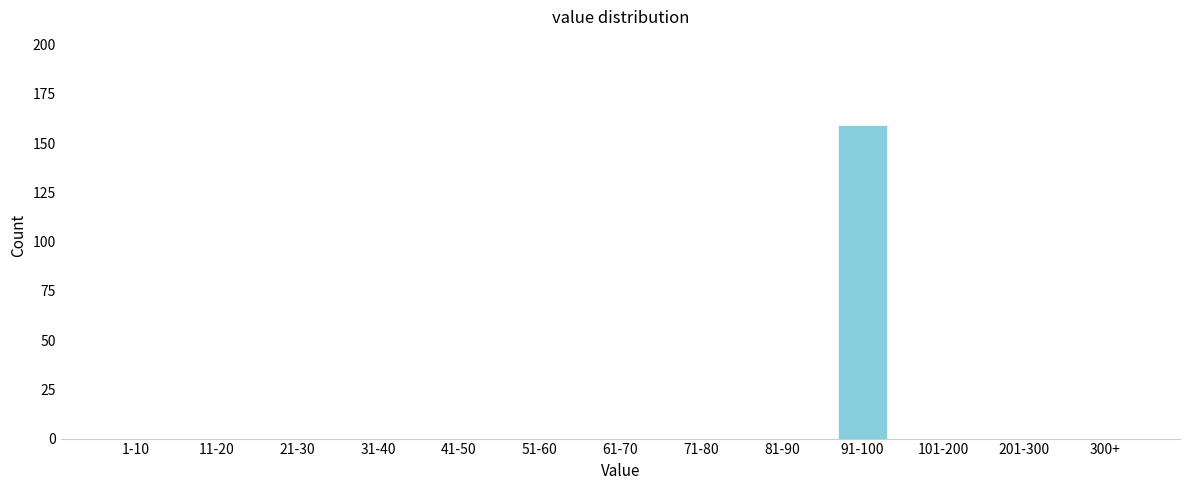

Reading left to right, what are all the values shown in this chart?

1-10=0	11-20=0	21-30=0	31-40=0	41-50=0	51-60=0	61-70=0	71-80=0	81-90=0	91-100=159	101-200=0	201-300=0	300+=0